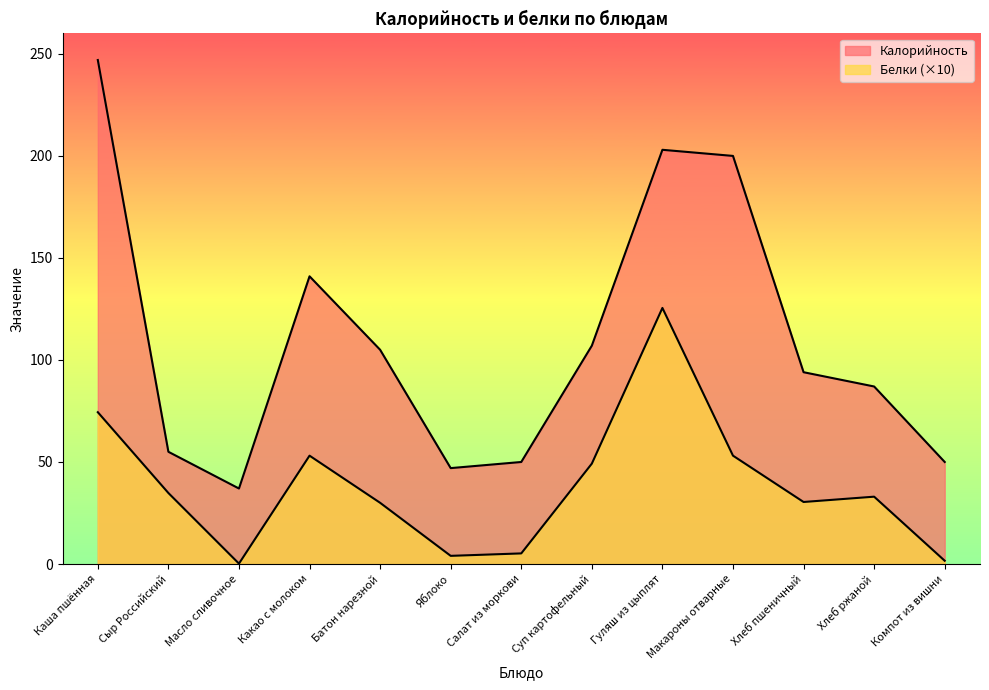

Where does the Белки series first go above 33?

Каша пшённая